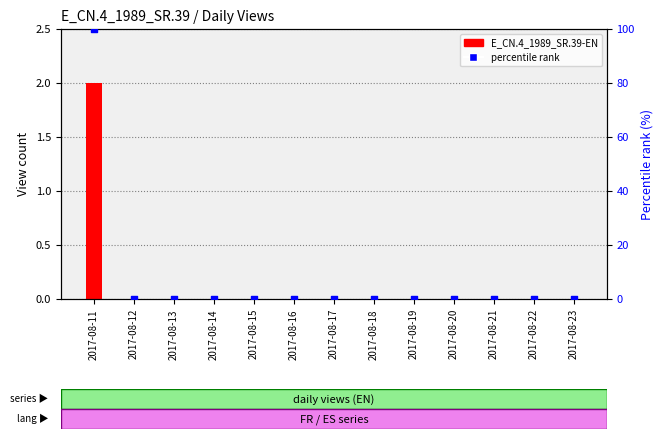

Which series has the largest total across all categories?

percentile rank